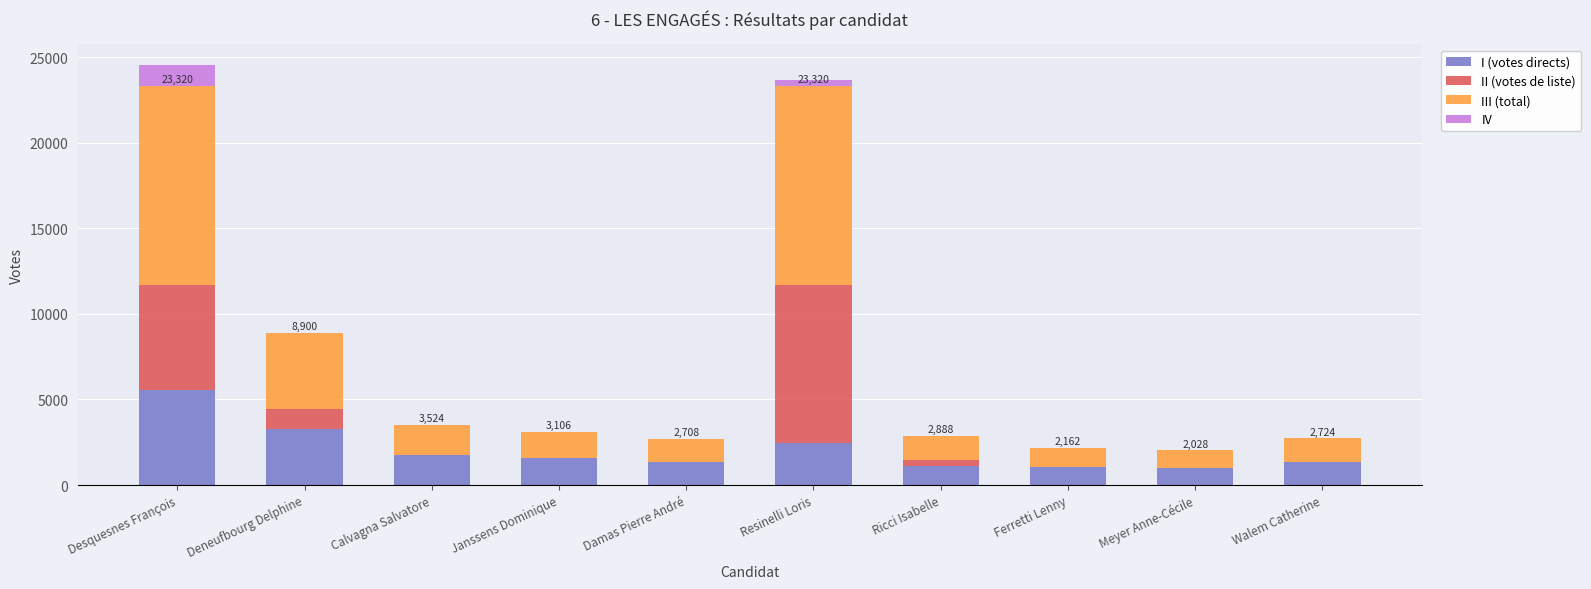

What is the total value across all series at Damas Pierre André?

2708